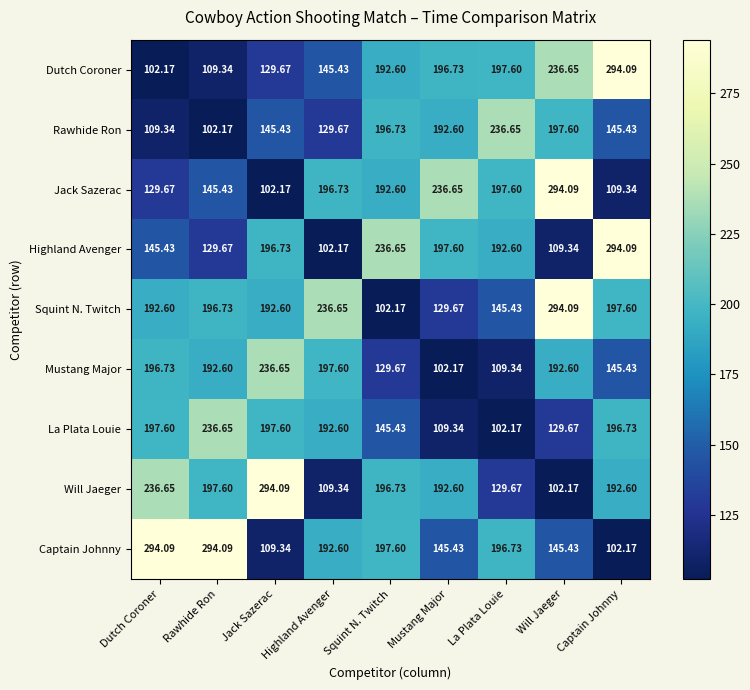

Count the number of data series in this chart.

9